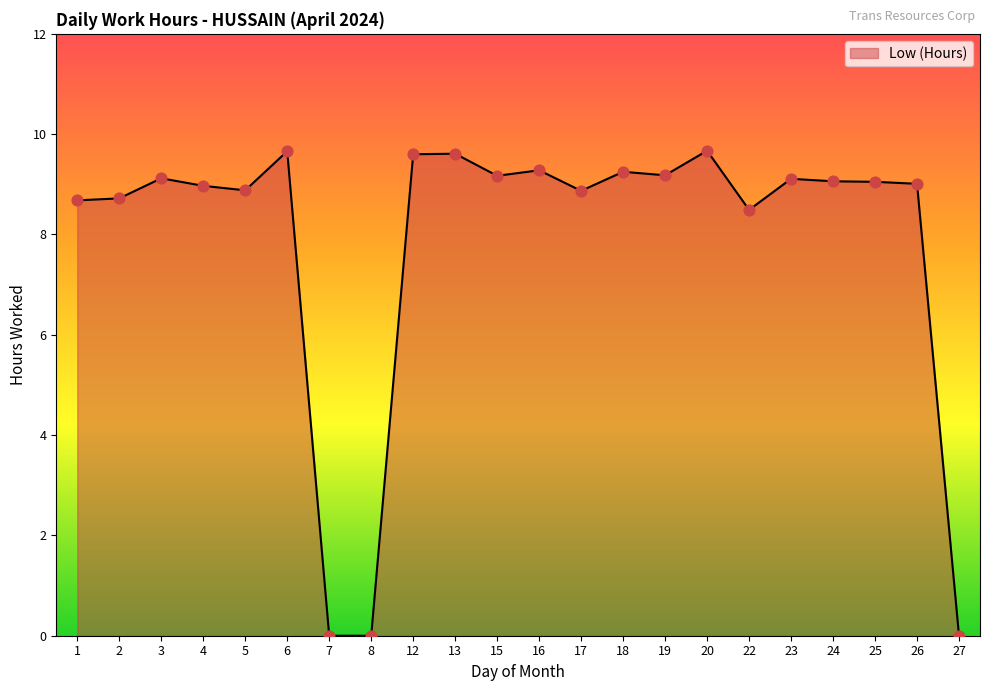

What is the change in value from 5 to 6?

+0.8